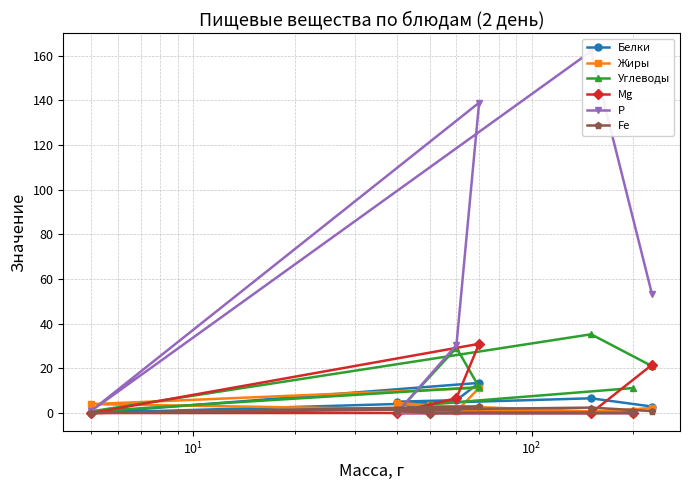

Does the chart have visible grid lines?

Yes